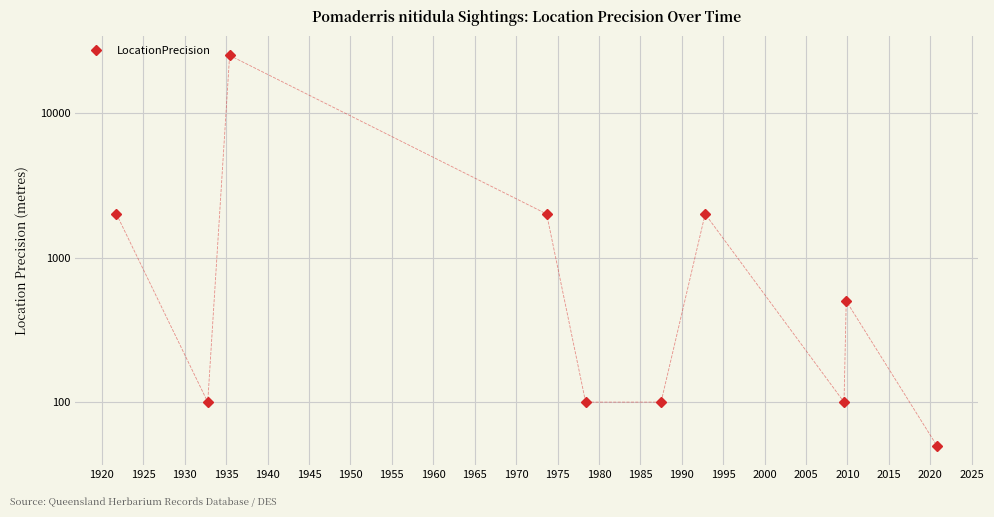

What is the average value?

3195